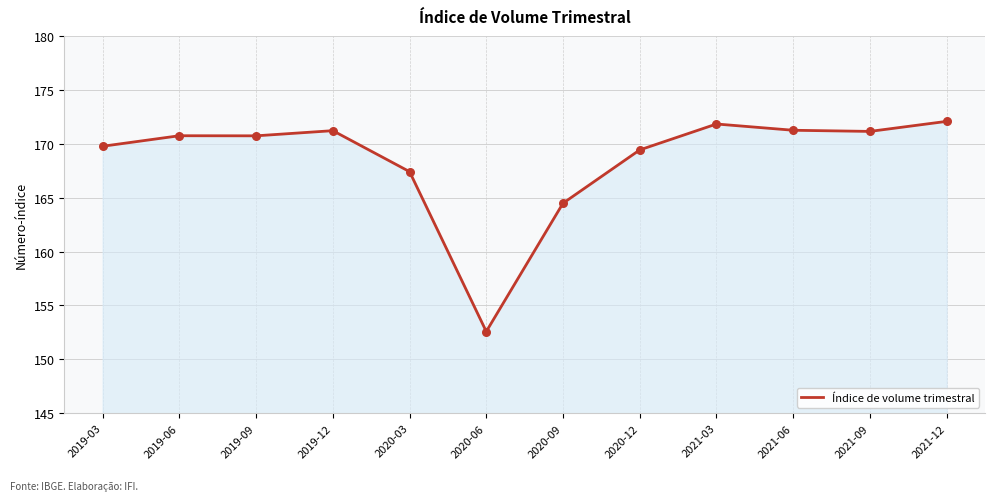

Which has a higher value, 2021-03 or 2020-03?

2021-03